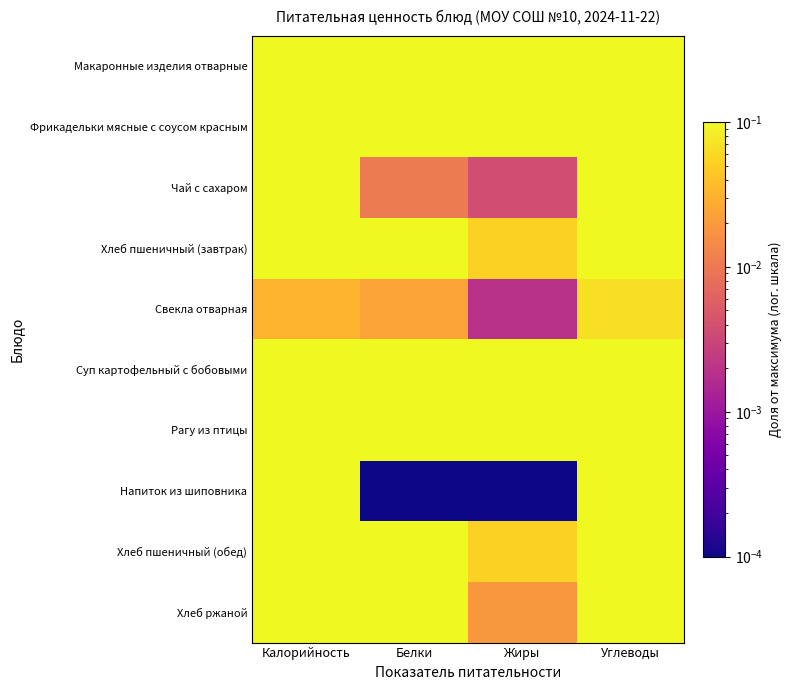

At how many categories does at least one series exceed 0?

4